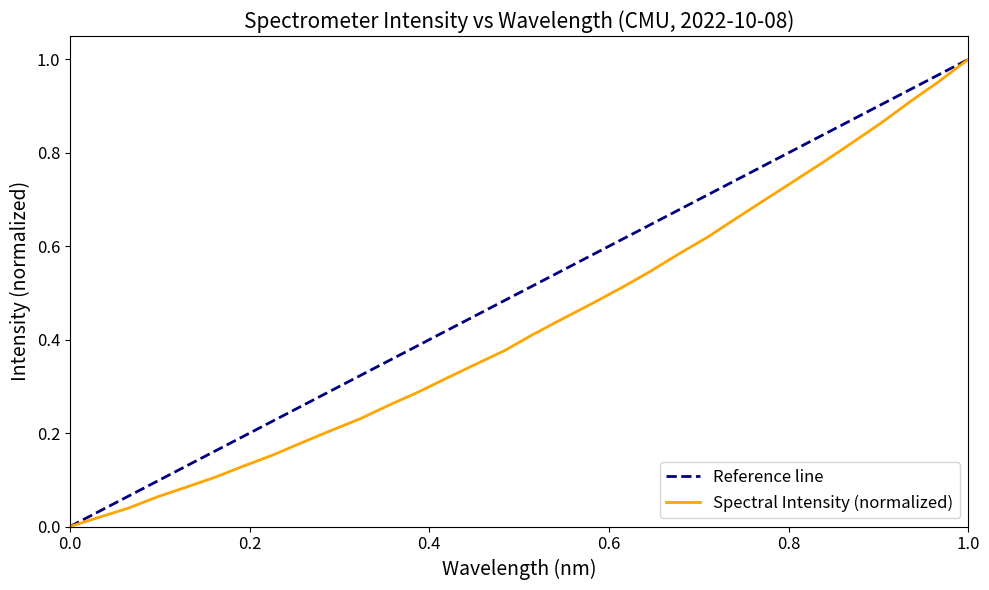

What is the difference between the maximum and second lowest values?

1.0